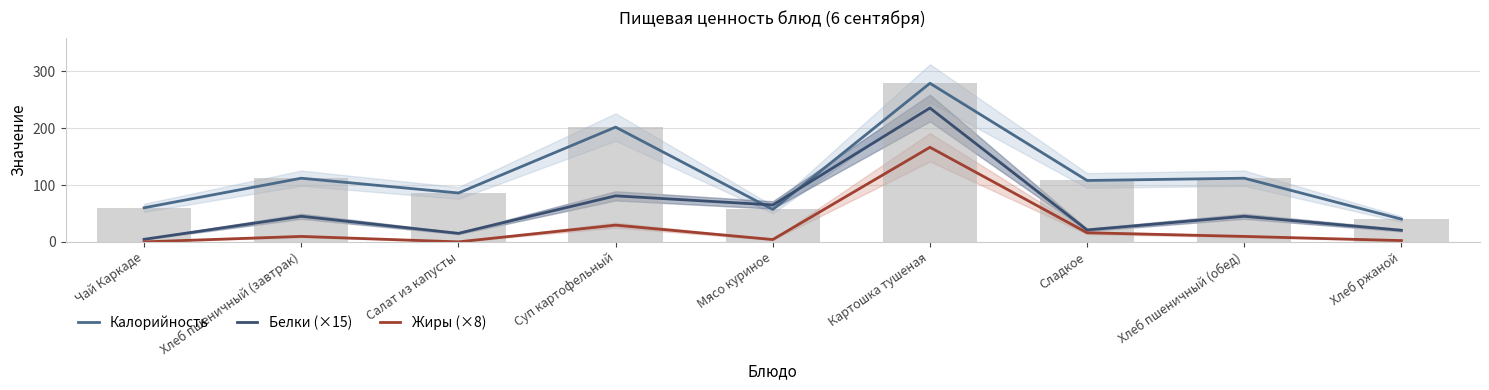

What is the total value across all series at Хлеб пшеничный (обед)?

166.6